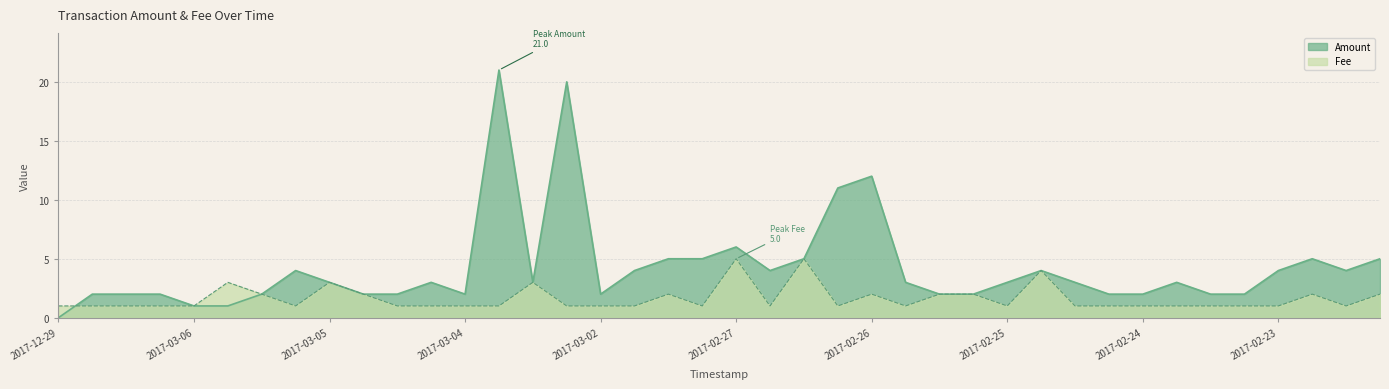

Which series has the largest range (max minus min)?

Amount